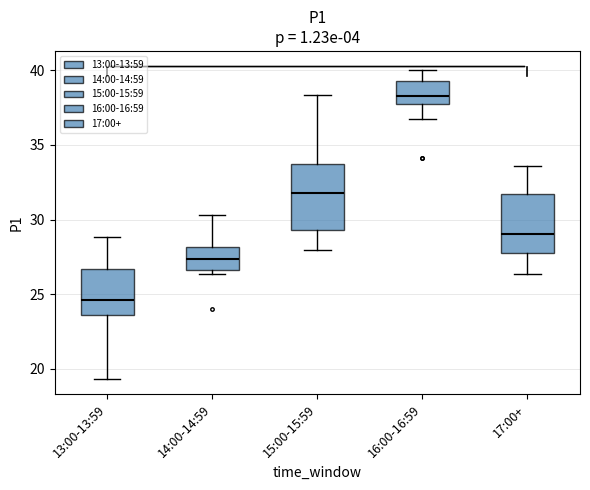

Which box's median line is the highest?

16:00-16:59